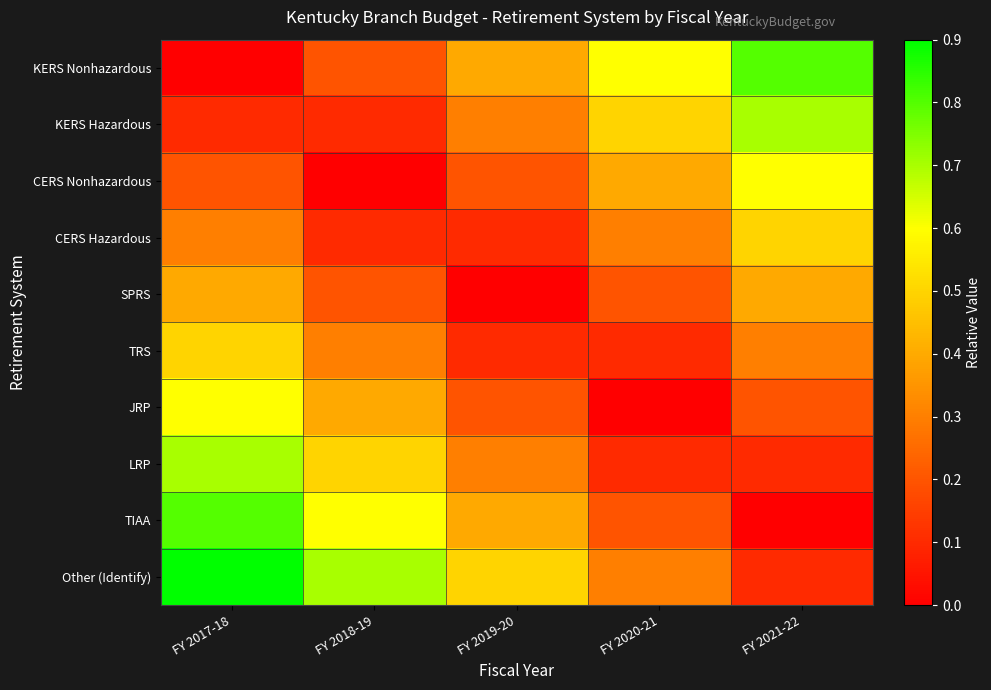

Which series changed the most between FY 2018-19 and FY 2021-22?

KERS Nonhazardous